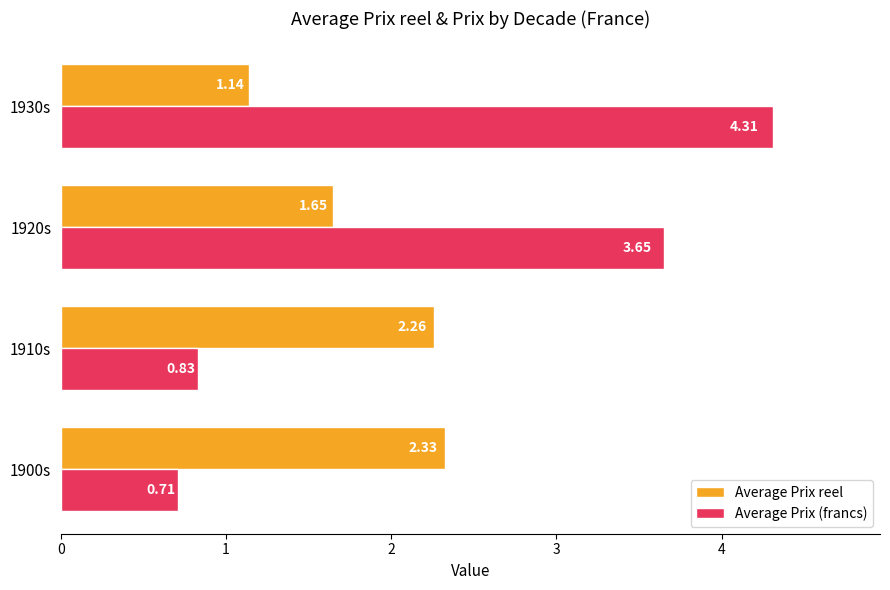

How many values in the Average Prix (francs) series exceed 3?

2